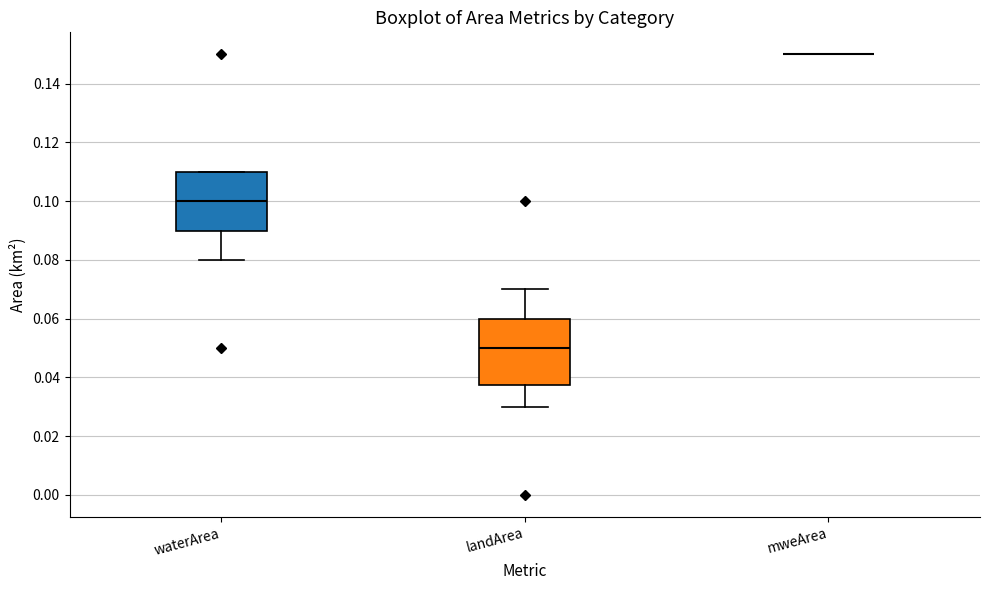

Which box is the tallest, from its lower edge to its upper edge?

landArea